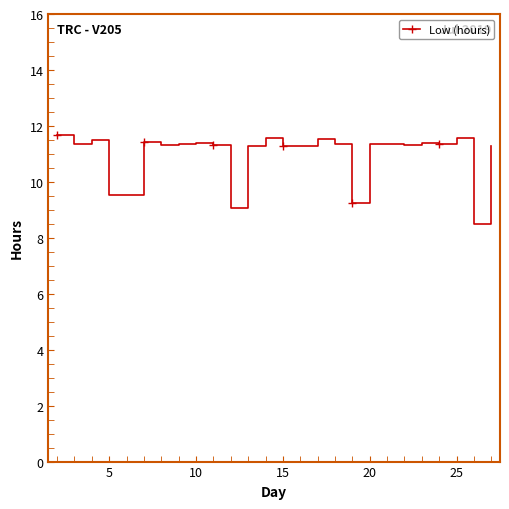

What is the greatest value displayed?

11.7